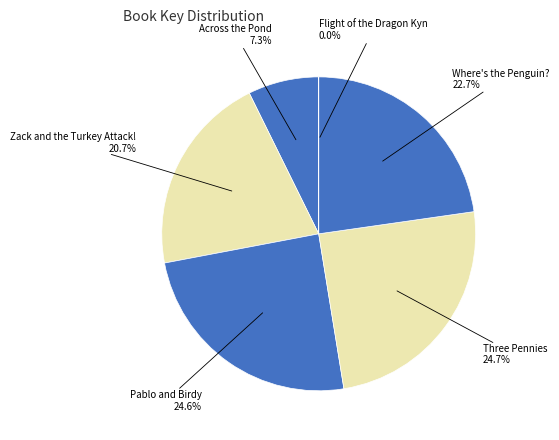

What portion of the pie excludes Where's the Penguin??

77.3%